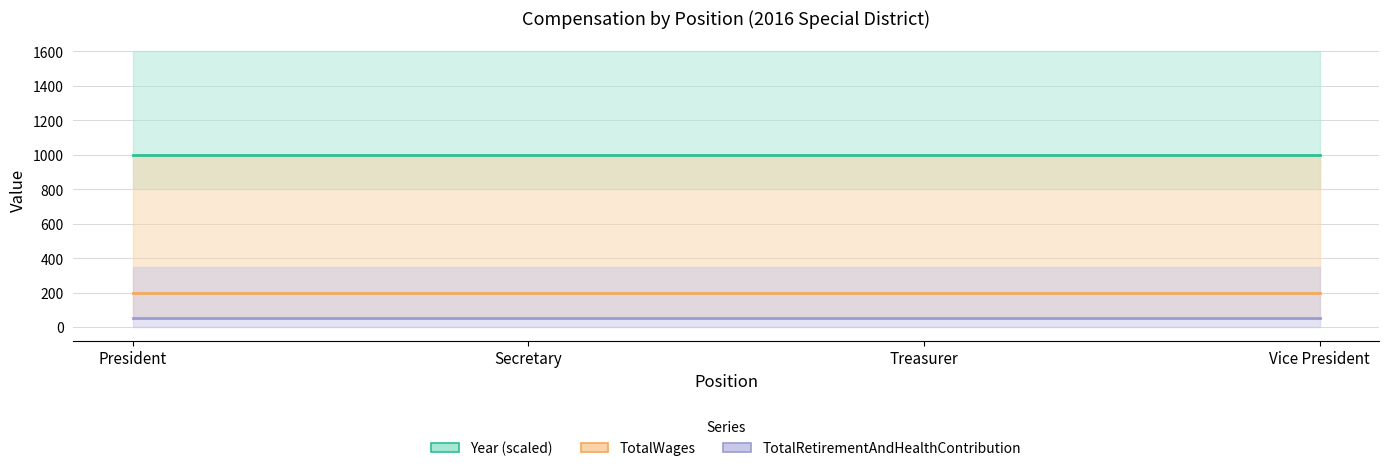

The value of TotalWages at Treasurer is 200. True or false?

True